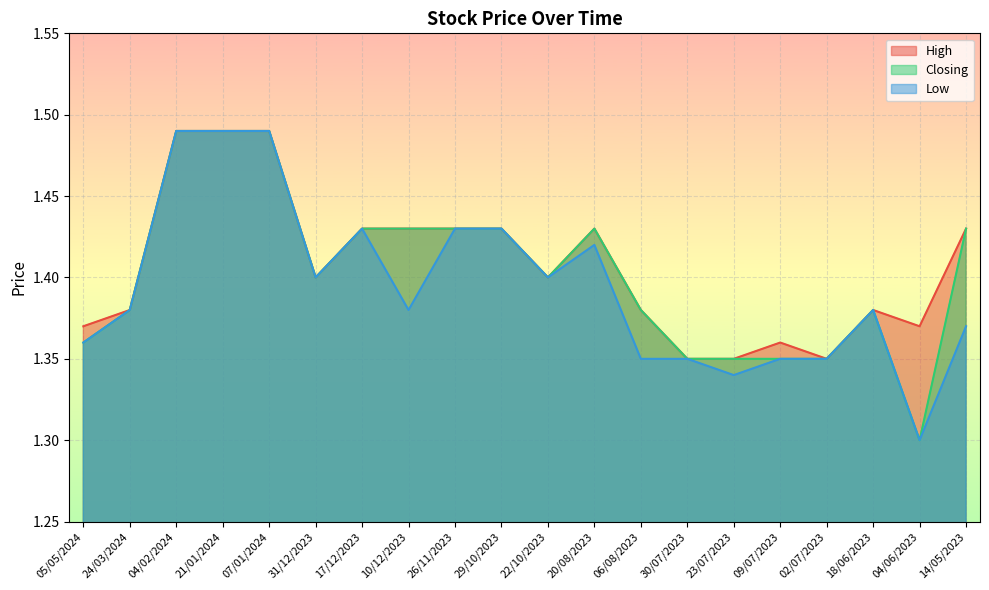

What is the difference between the maximum and second lowest values in the Low series?

0.1